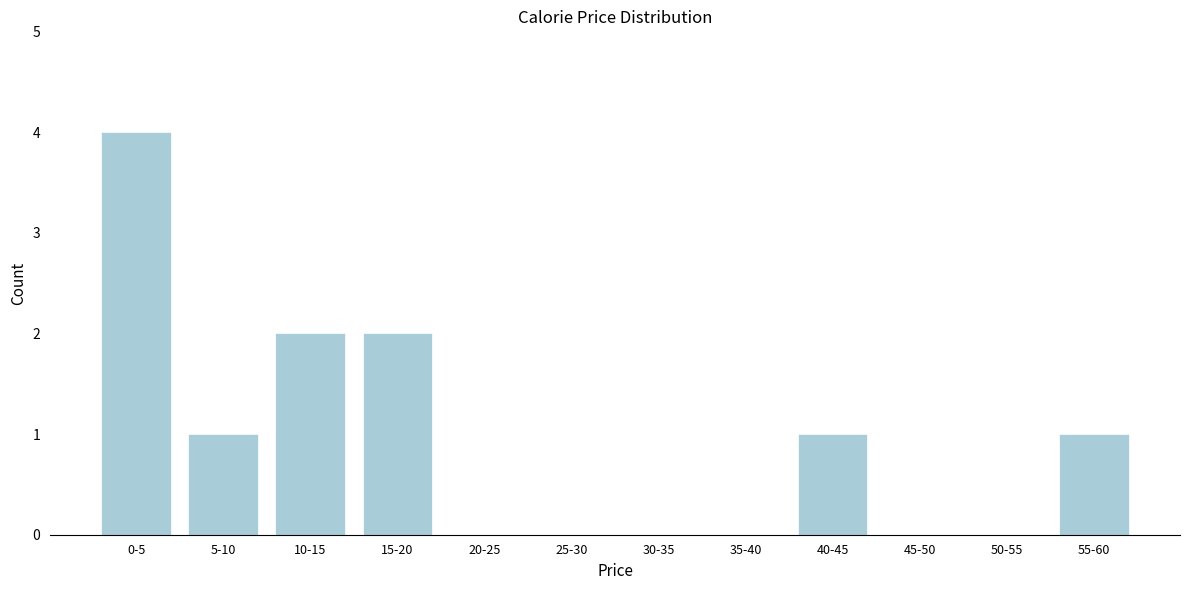

Reading left to right, extract all data points from this chart.

0-5=4	5-10=1	10-15=2	15-20=2	20-25=0	25-30=0	30-35=0	35-40=0	40-45=1	45-50=0	50-55=0	55-60=1